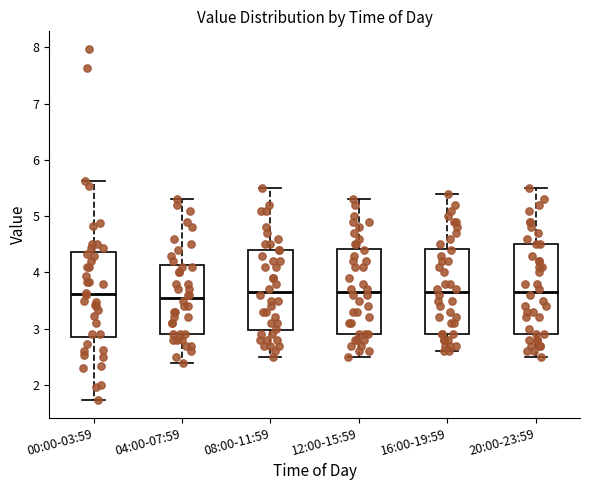

Reading left to right, transcribe this box plot: for each box, give where its median line is, the range the box spans, and where its two whiskers end, as read against the y-axis. The values are not printed on the chart, so give them approximately, as read against the axis.

00:00-03:59: median 3.6, box 2.9 to 4.4, whiskers 1.7 to 5.6
04:00-07:59: median 3.6, box 2.9 to 4.1, whiskers 2.4 to 5.3
08:00-11:59: median 3.7, box 3.0 to 4.4, whiskers 2.5 to 5.5
12:00-15:59: median 3.7, box 2.9 to 4.4, whiskers 2.5 to 5.3
16:00-19:59: median 3.7, box 2.9 to 4.4, whiskers 2.6 to 5.4
20:00-23:59: median 3.7, box 2.9 to 4.5, whiskers 2.5 to 5.5